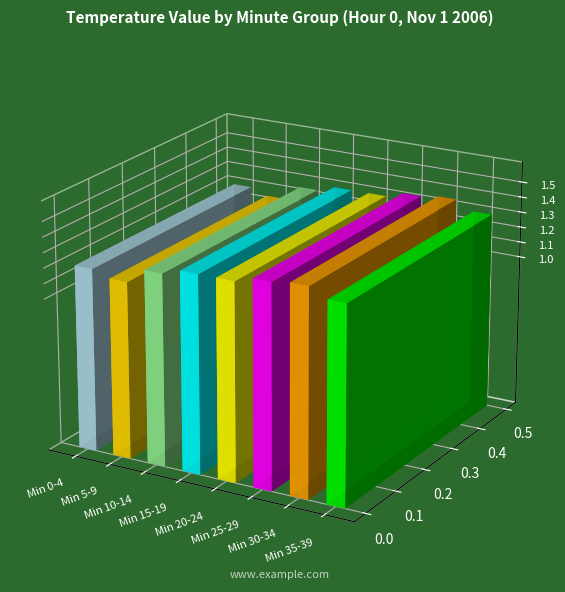

Is it true that the value at 16 is 0.6?

False